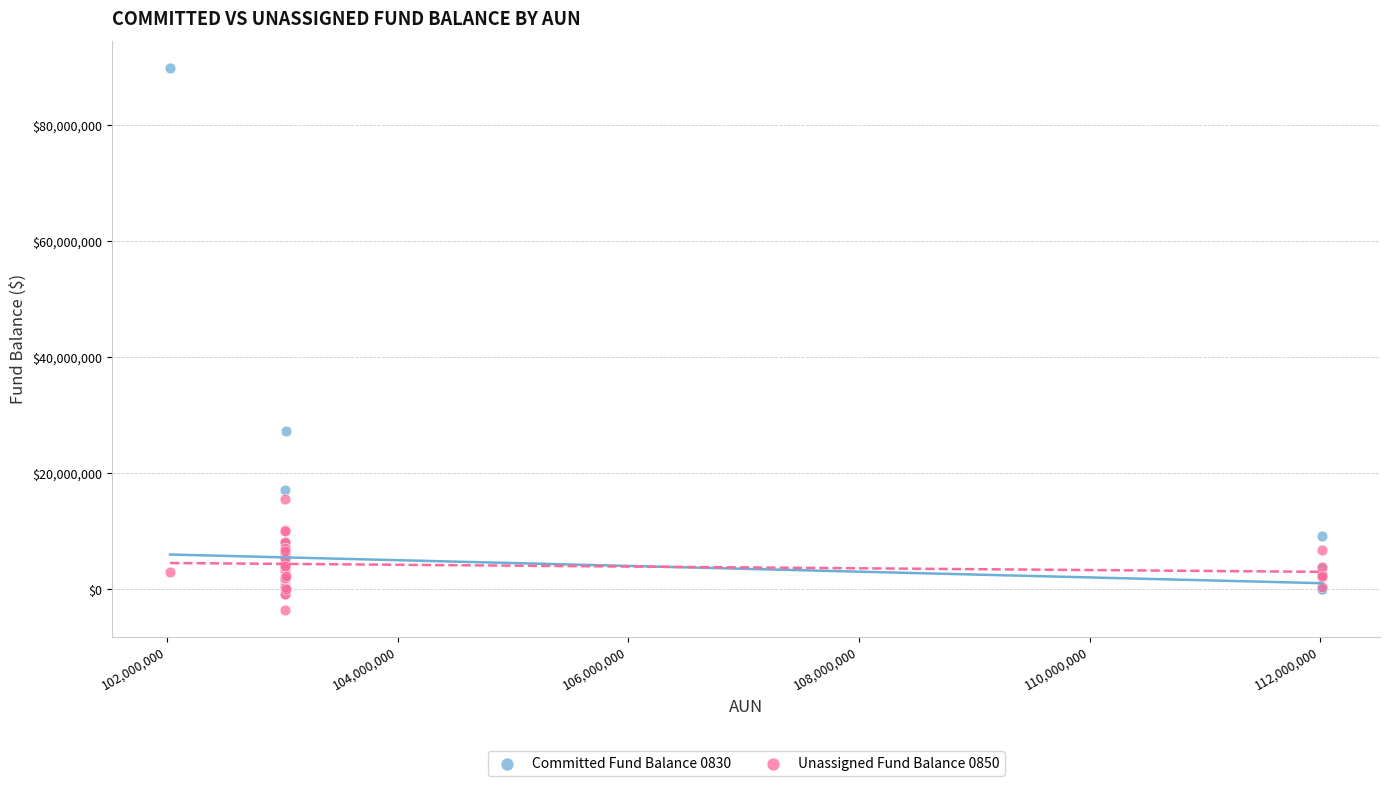

Across all series, what Y value is closest to 43134833?

27323177